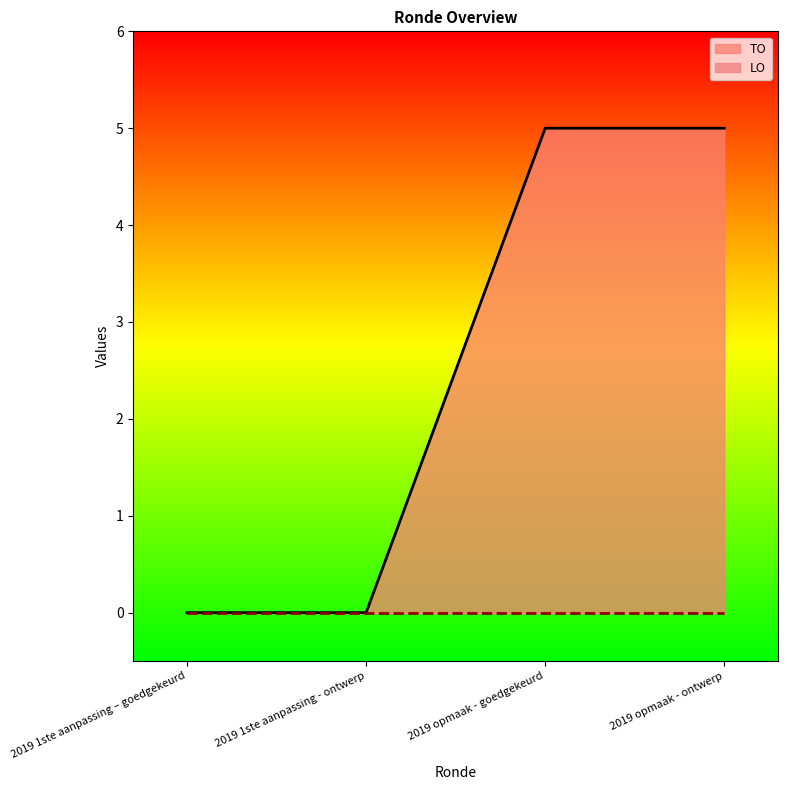

Rank the categories by value from highest to lowest.

2019 opmaak - goedgekeurd, 2019 opmaak - ontwerp, 2019 1ste aanpassing – goedgekeurd, 2019 1ste aanpassing - ontwerp